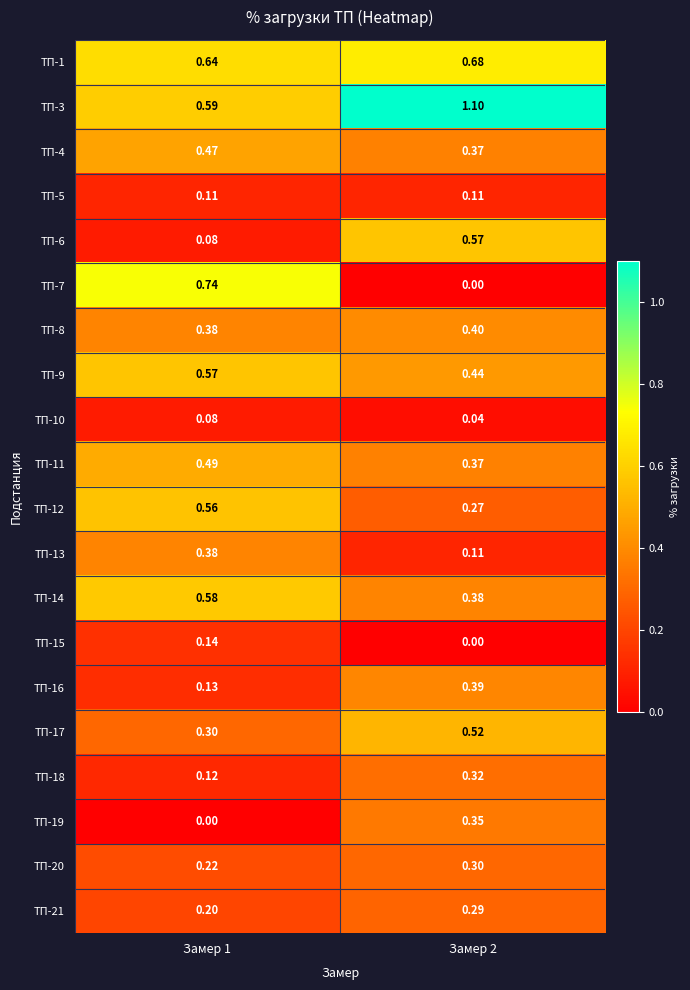

Is the value of ТП-11 at Замер 2 greater than the value of ТП-15 at Замер 2?

Yes